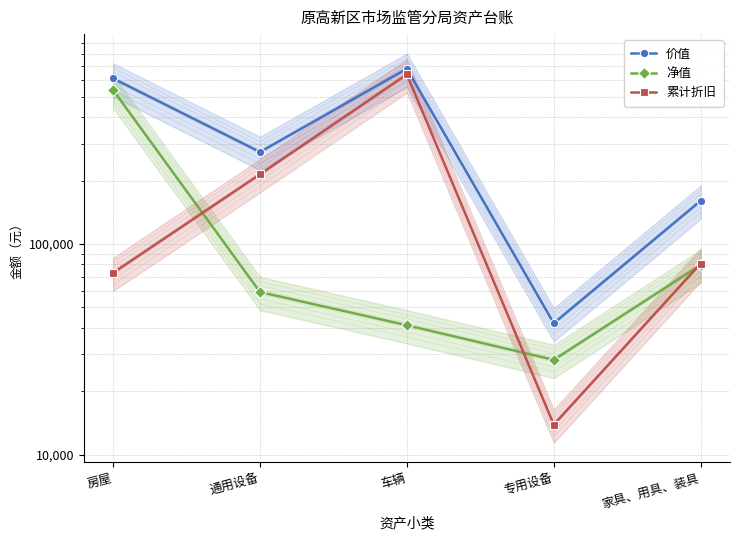

Which series changed the most between 通用设备 and 家具、用具、装具?

累计折旧